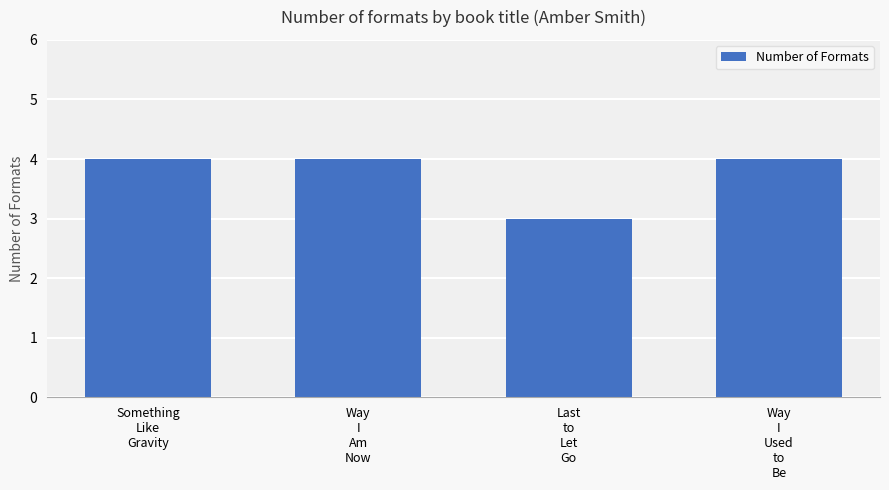

Count the number of data series in this chart.

1